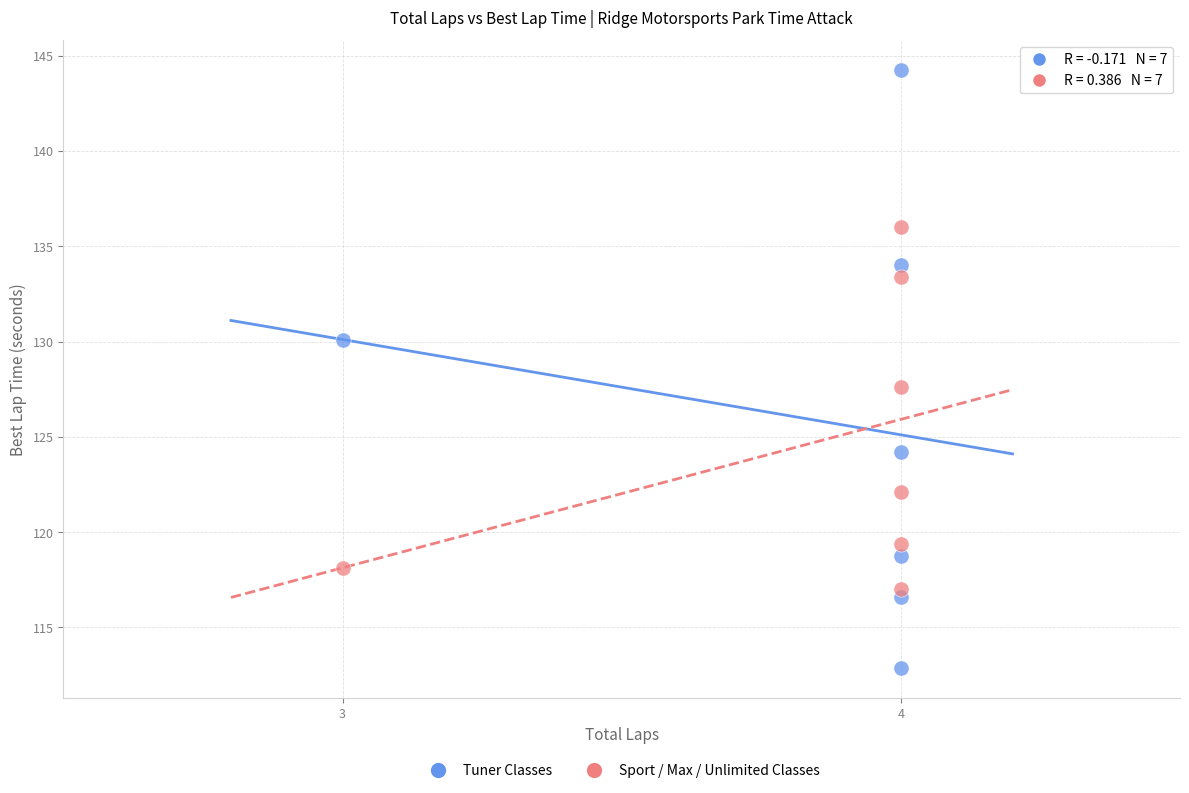

Which series reaches the maximum Y coordinate?

Tuner Classes